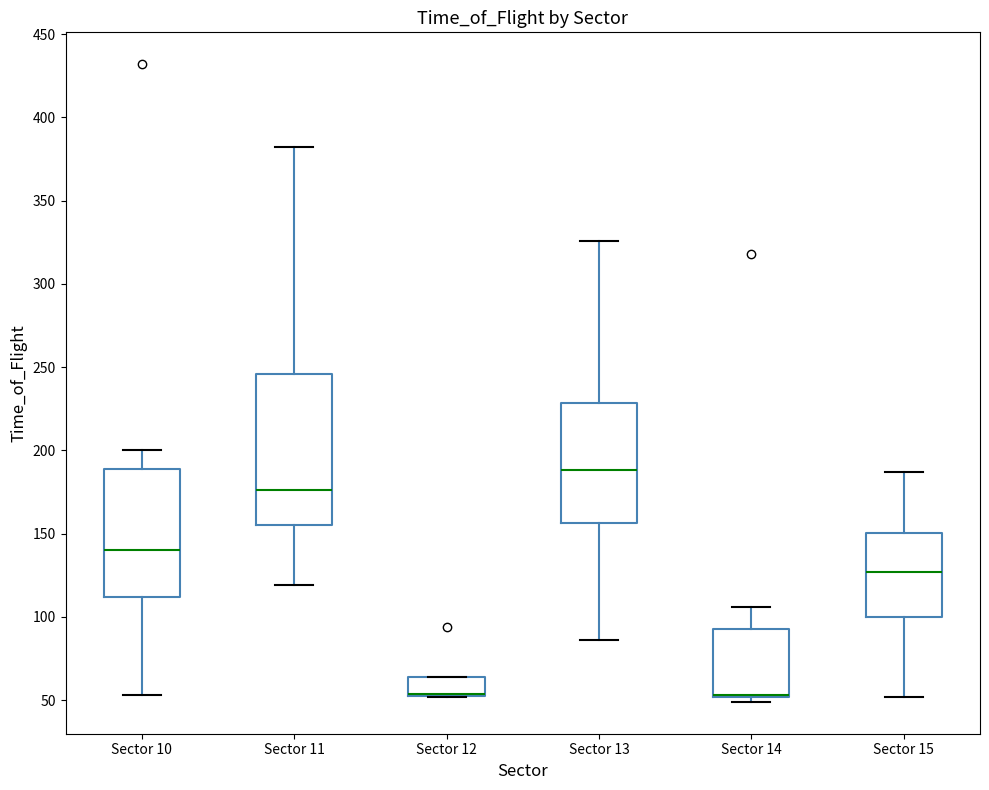

Where is the lower edge of the box for Sector 12 on the y-axis? The values are not printed on the chart, so give them approximately, as read against the axis.

55